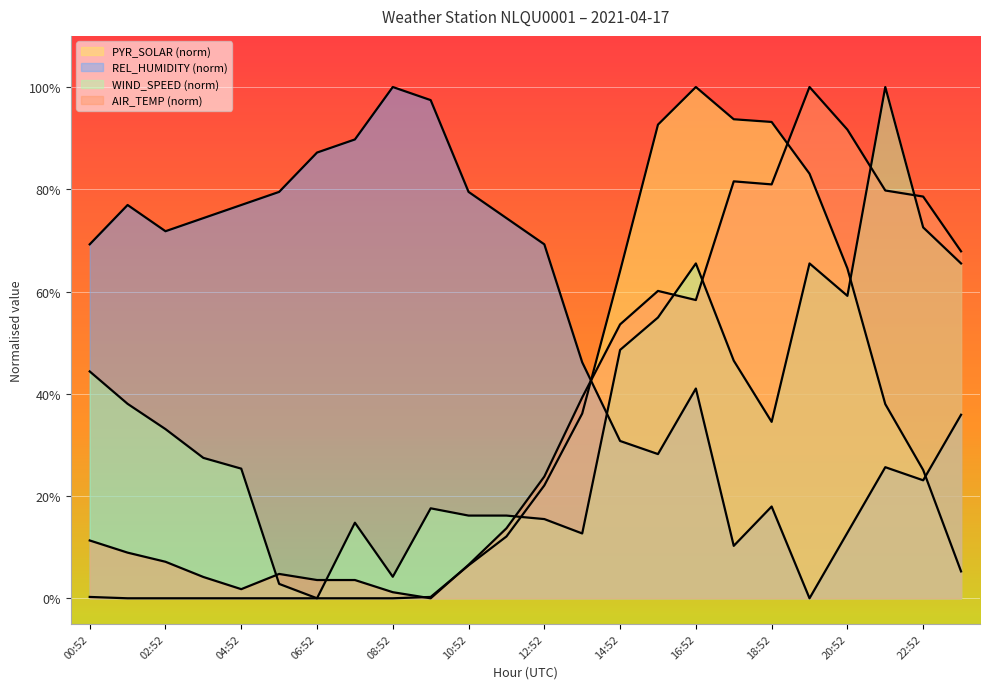

At 11:52, list the series in order from largest to smallest.

REL_HUMIDITY, WIND_SPEED, AIR_TEMP, PYR_SOLAR